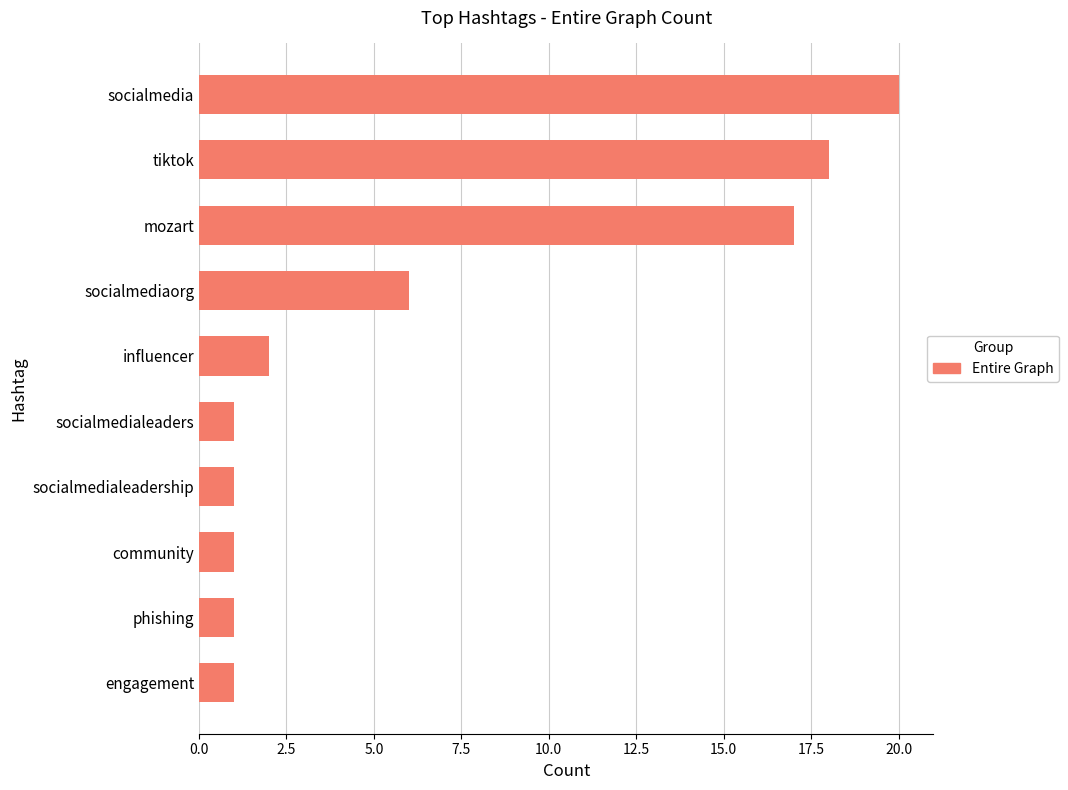

Is it true that the value at tiktok is 18?

True